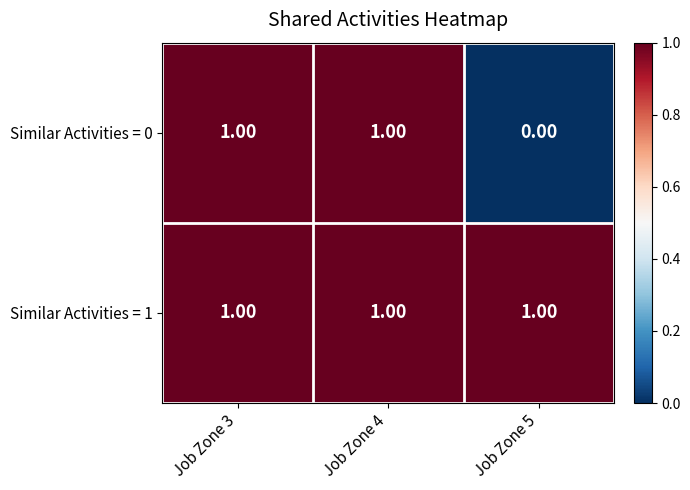

Rank the series by their average value, from lowest to highest.

Similar Activities = 0, Similar Activities = 1